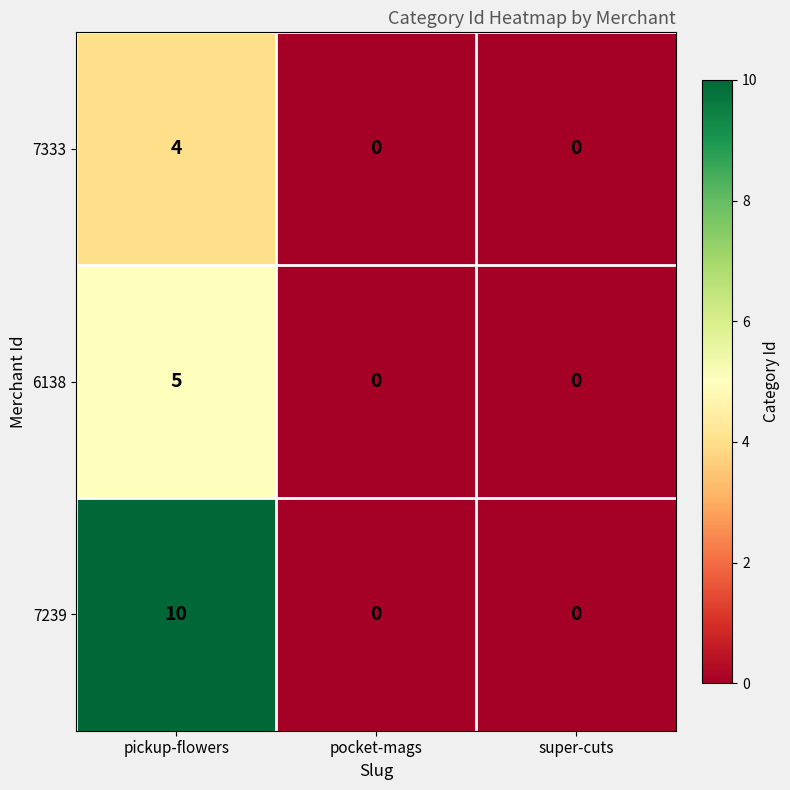

List the series in order of their peak value, lowest first.

7333, 6138, 7239